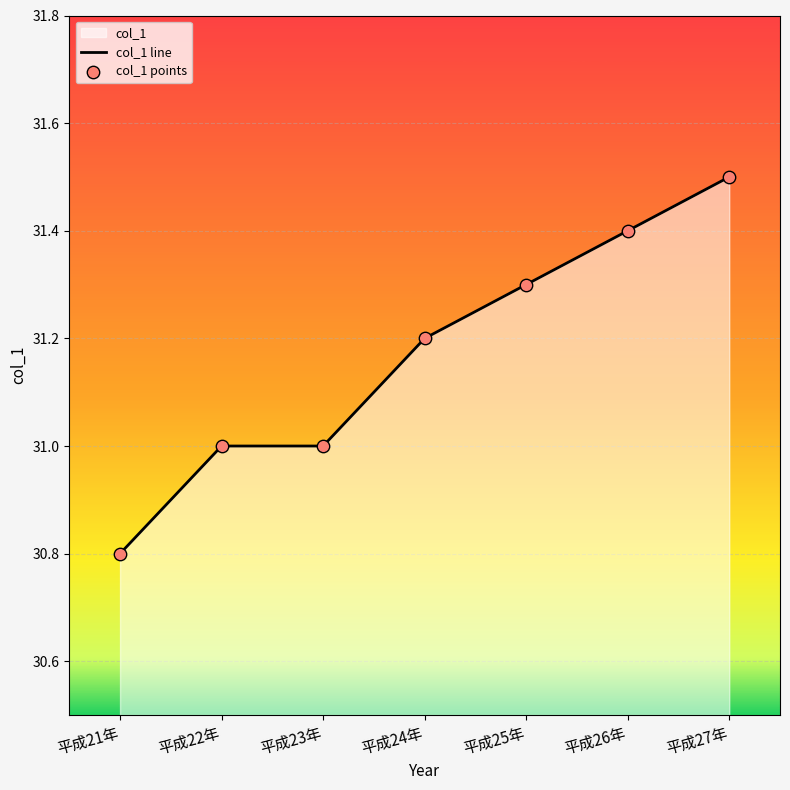

Which series has the largest total across all categories?

col_1 line